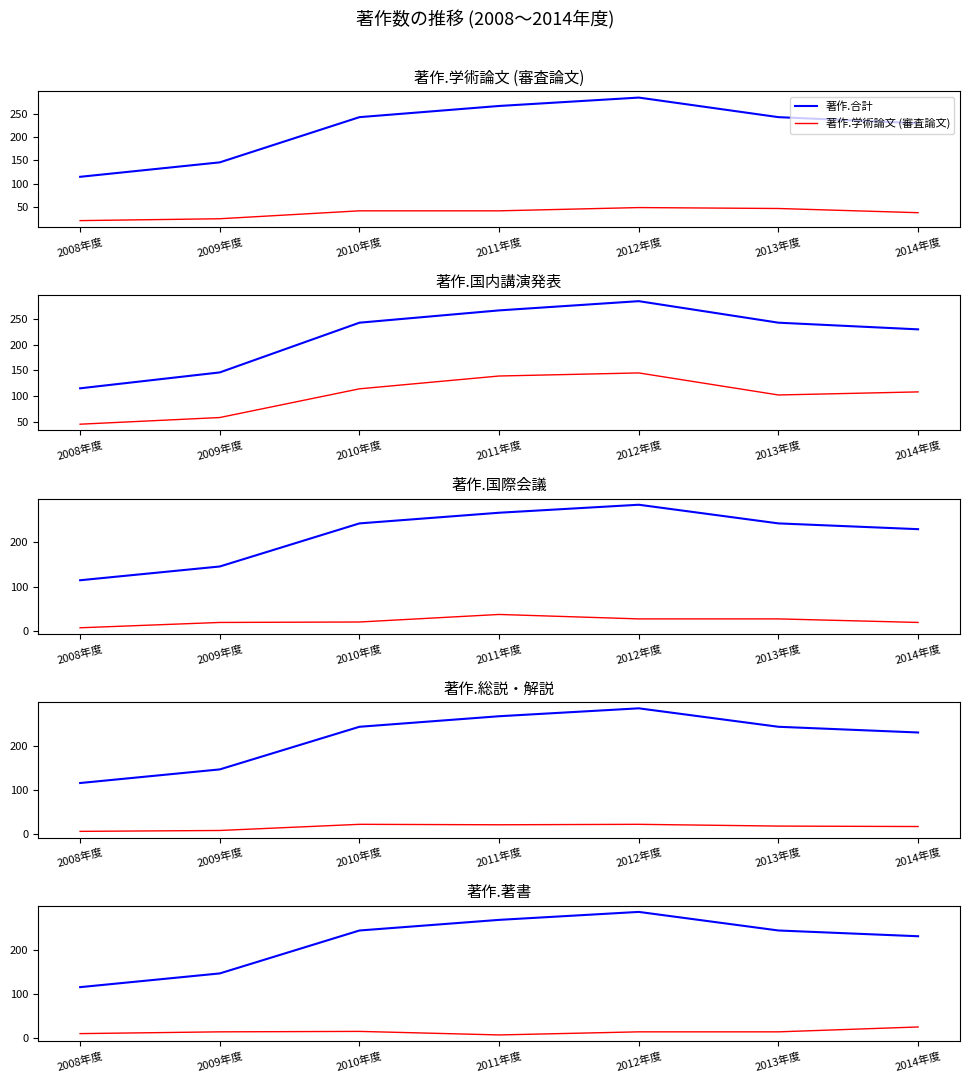

True or false: 著作.国内講演発表 and 著作.合計 cross at least once.

False